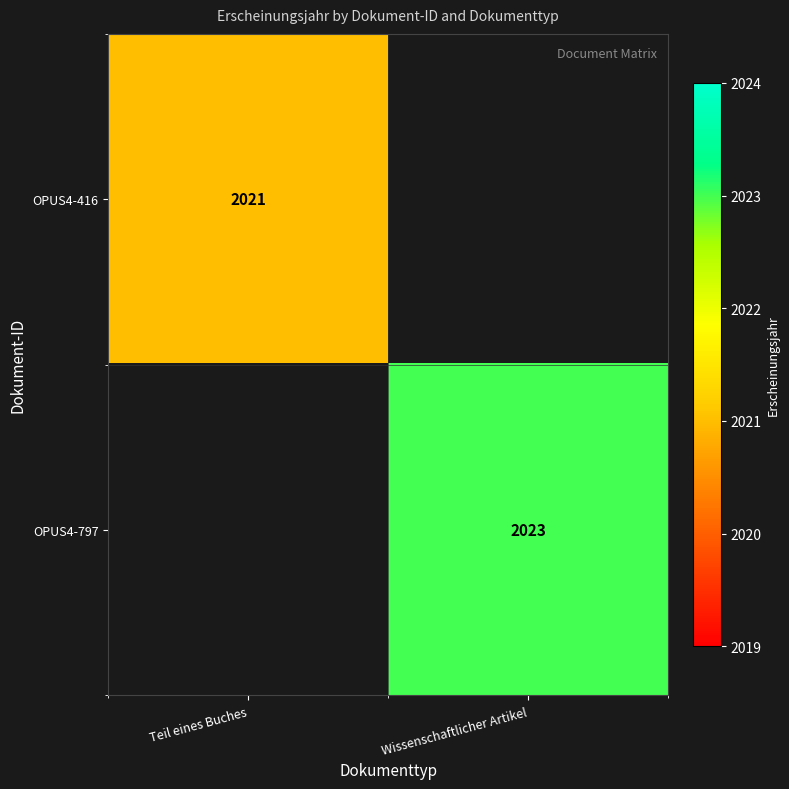

Is it true that OPUS4-416 equals 3112.6 at Teil eines Buches?

False